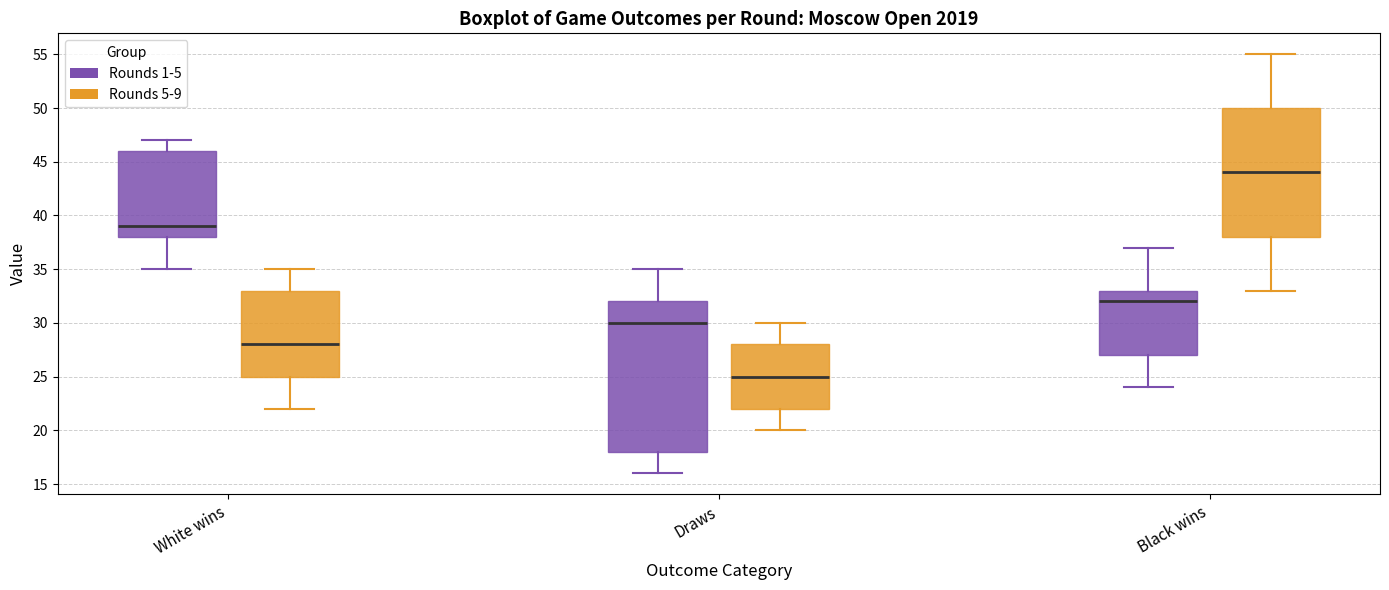

Comparing the boxes themselves (not the whiskers), which one is the tallest?

Draws (Rounds 1-5)